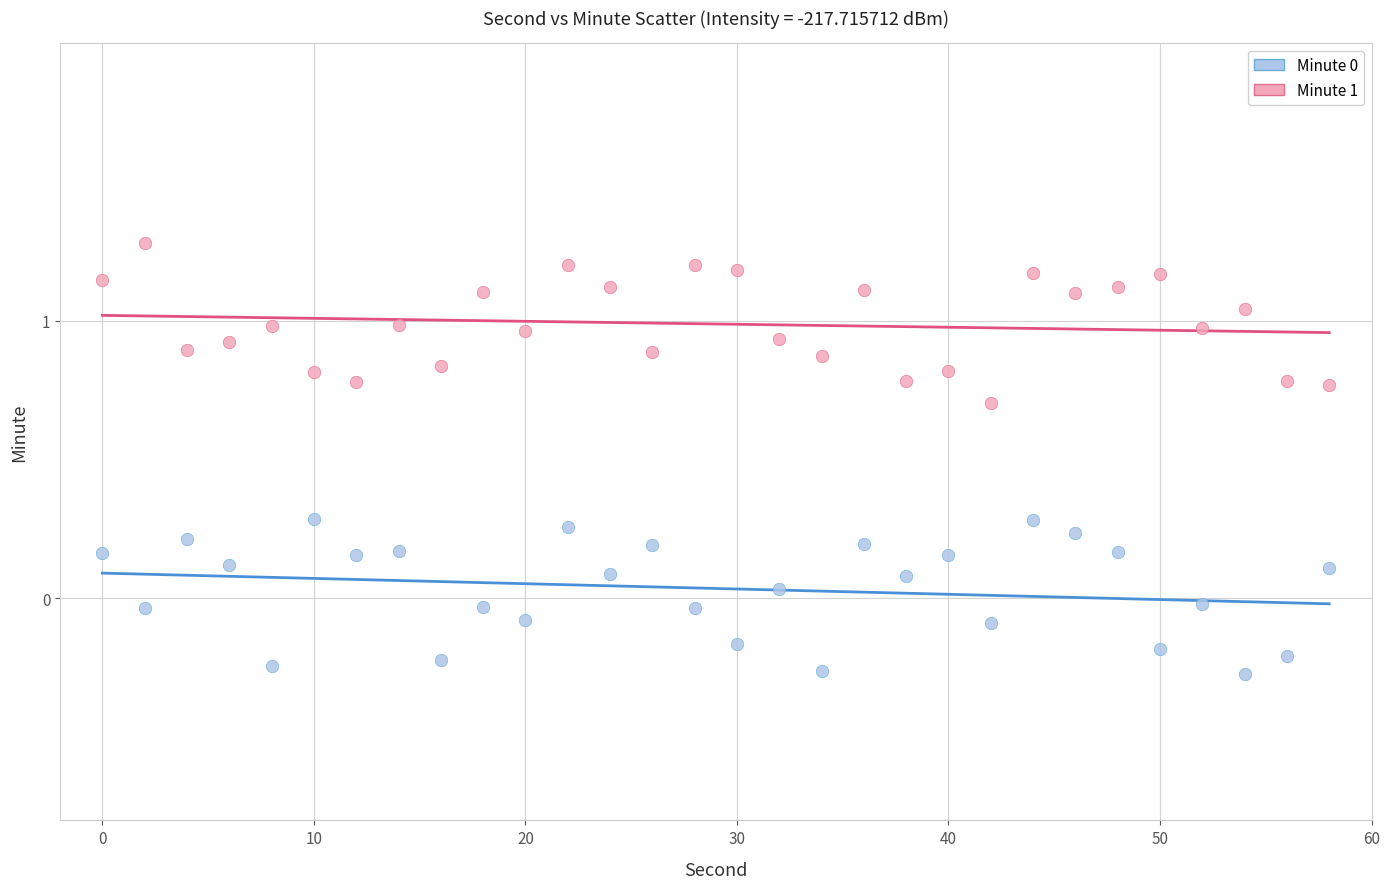

Across all data points, what is the range of Y values (max minus min)?

1.6